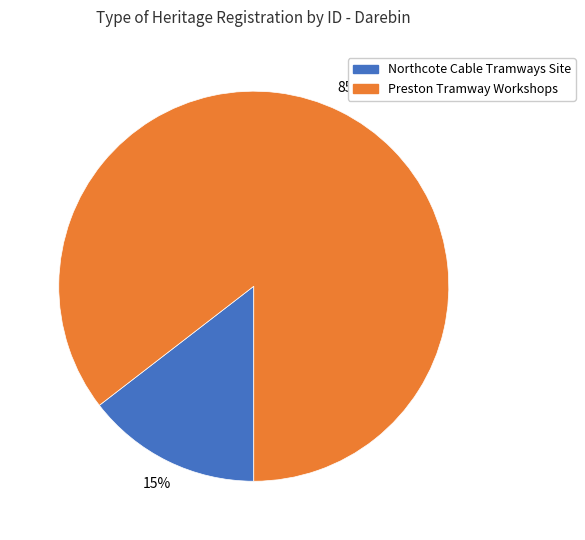

Is there a majority slice in this chart?

Yes